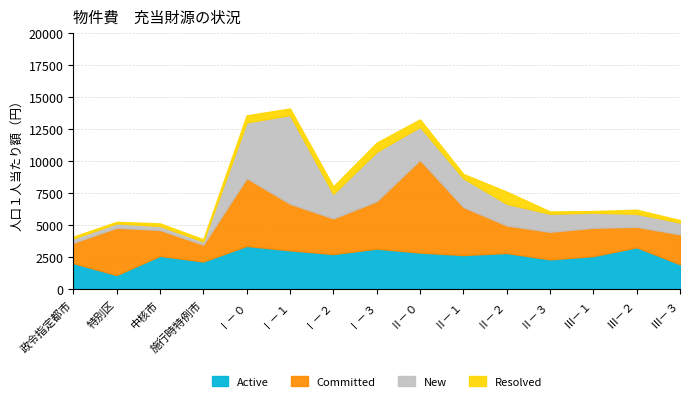

How many lines are shown in the chart?

4